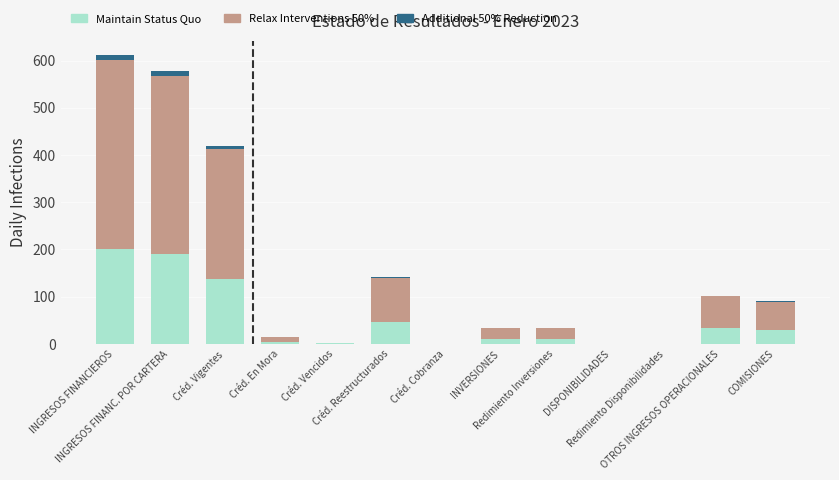

What is the highest value of the Maintain Status Quo series?

200.5